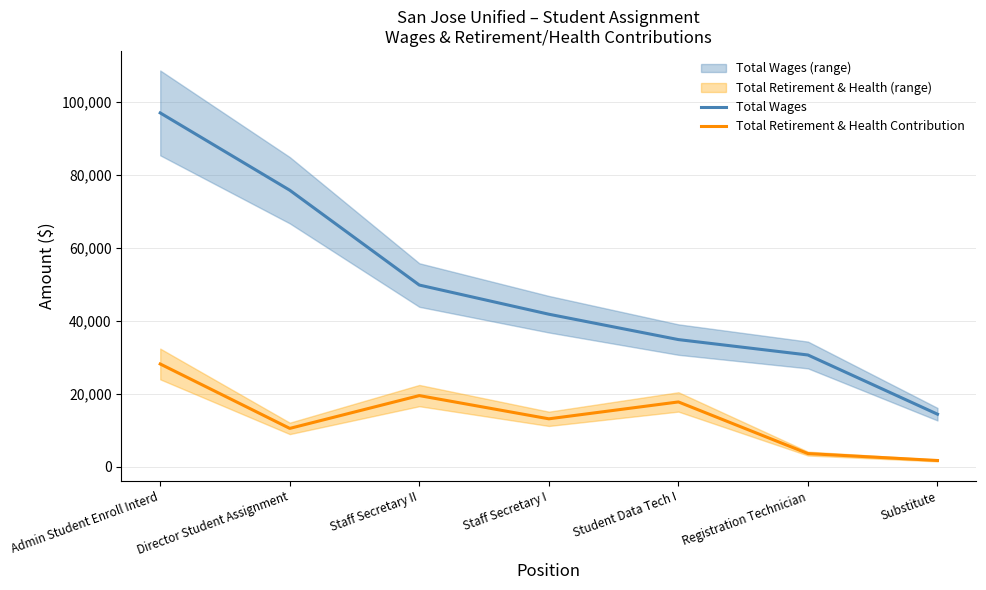

Between Admin Student Enroll Interd and Student Data Tech I, which series saw the biggest shift?

Total Wages